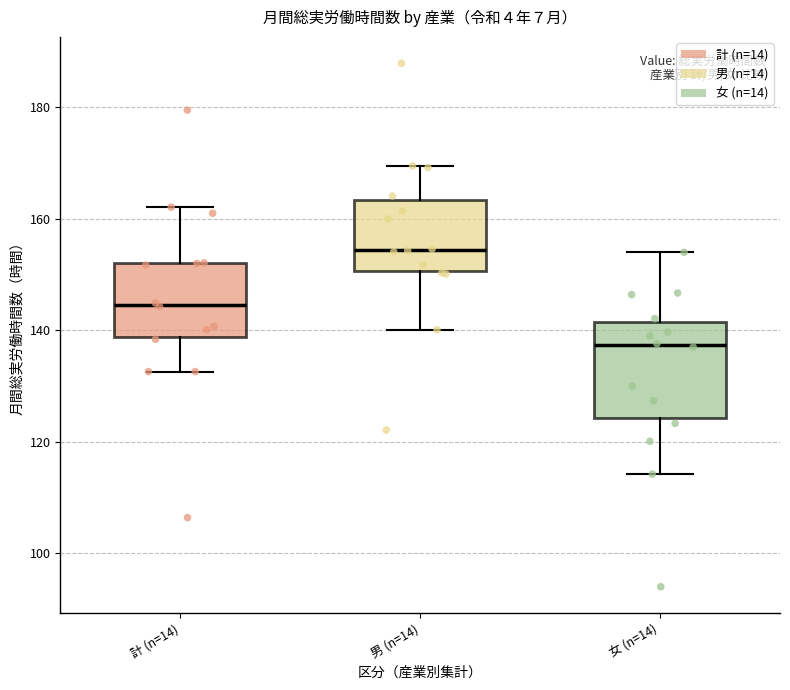

Reading left to right, transcribe this box plot: for each box, give where its median line is, the range the box spans, and where its two whiskers end, as read against the y-axis. The values are not printed on the chart, so give them approximately, as read against the axis.

計 (n=14): median 144, box 138 to 152, whiskers 132 to 162
男 (n=14): median 154, box 150 to 164, whiskers 140 to 170
女 (n=14): median 138, box 124 to 142, whiskers 114 to 154